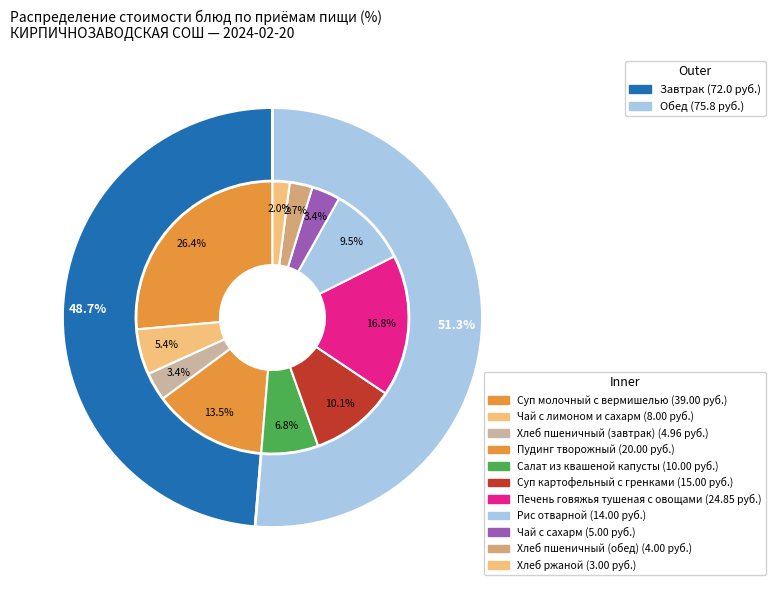

Which category has the smallest portion of the pie?

Хлеб ржаной